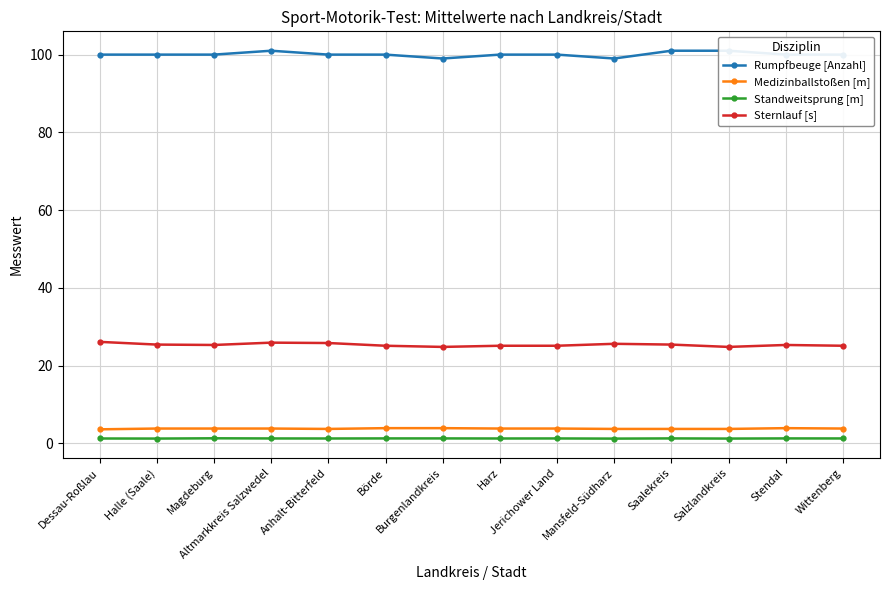

Which series has the largest range (max minus min)?

Rumpfbeuge [Anzahl]